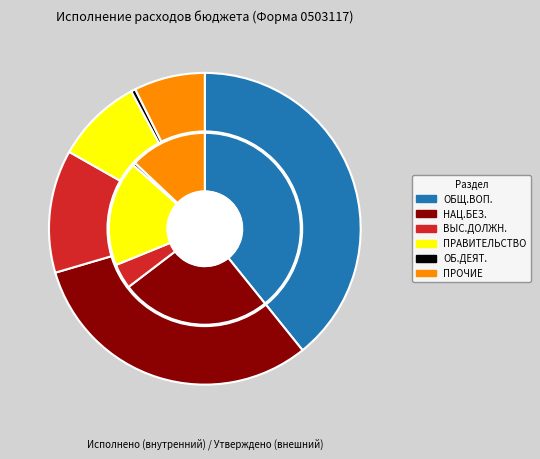

How many slices are in this pie chart?

6